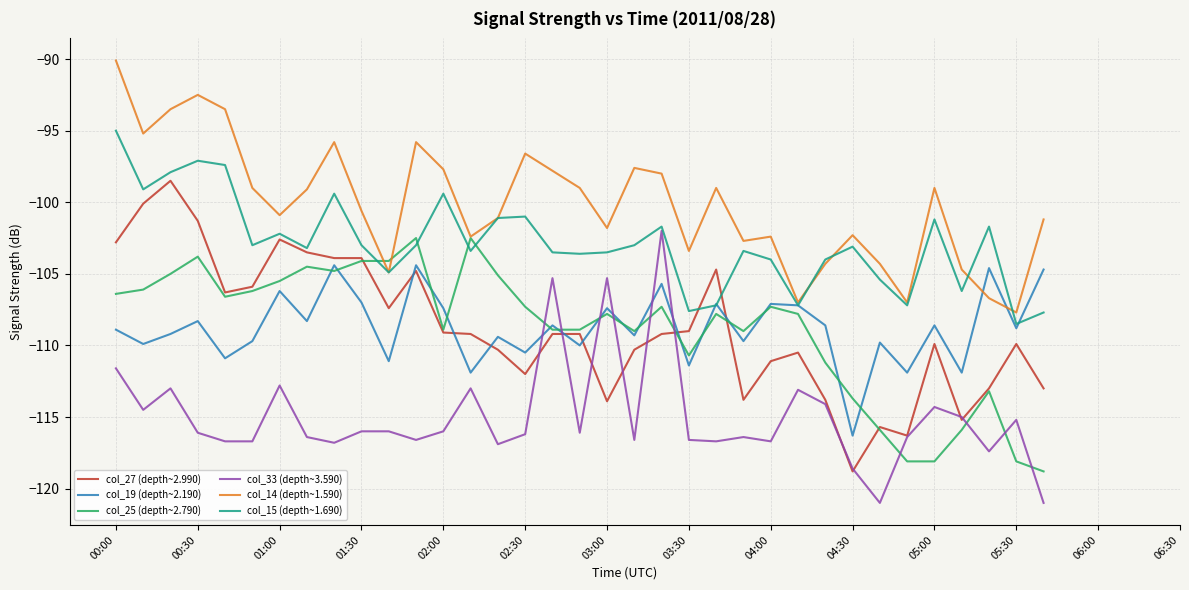

What is the difference between the maximum and second lowest values in the col_25 (depth~2.790) series?

15.6